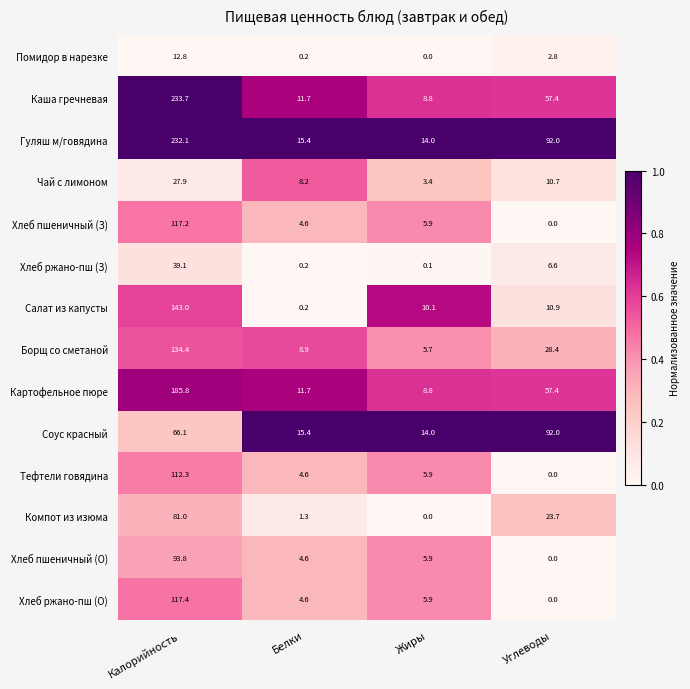

Rank the series by their maximum value, from highest to lowest.

Каша гречневая, Гуляш м/говядина, Картофельное пюре, Салат из капусты, Борщ со сметаной, Хлеб ржано-пш (О), Хлеб пшеничный (З), Тефтели говядина, Хлеб пшеничный (О), Соус красный, Компот из изюма, Хлеб ржано-пш (З), Чай с лимоном, Помидор в нарезке